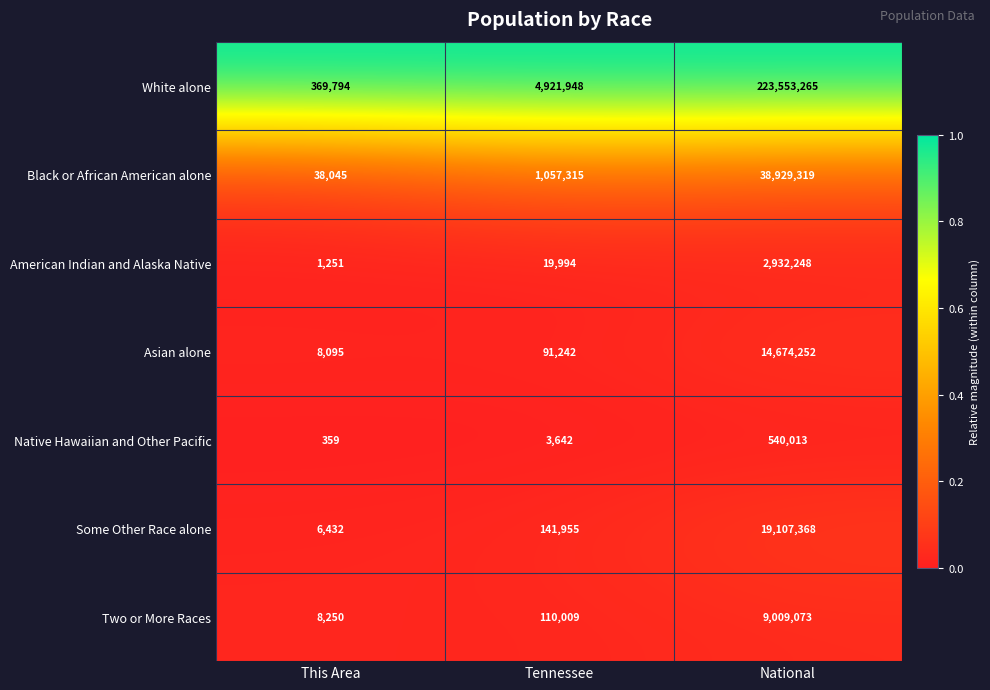

Reading left to right, what are all the values shown in this chart?

White alone: 369794	4921948	223553265
Black or African American alone: 38045	1057315	38929319
American Indian and Alaska Native: 1251	19994	2932248
Asian alone: 8095	91242	14674252
Native Hawaiian and Other Pacific: 359	3642	540013
Some Other Race alone: 6432	141955	19107368
Two or More Races: 8250	110009	9009073